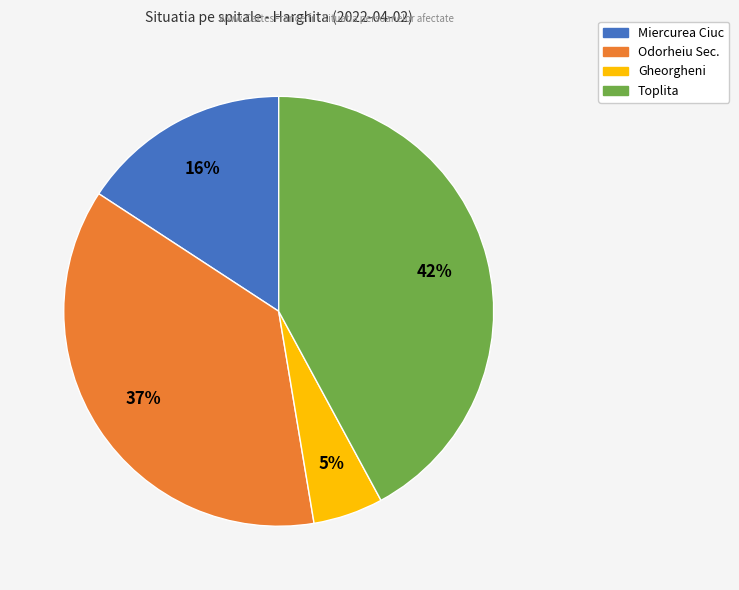

Between Gheorgheni and Miercurea Ciuc, which is larger?

Miercurea Ciuc